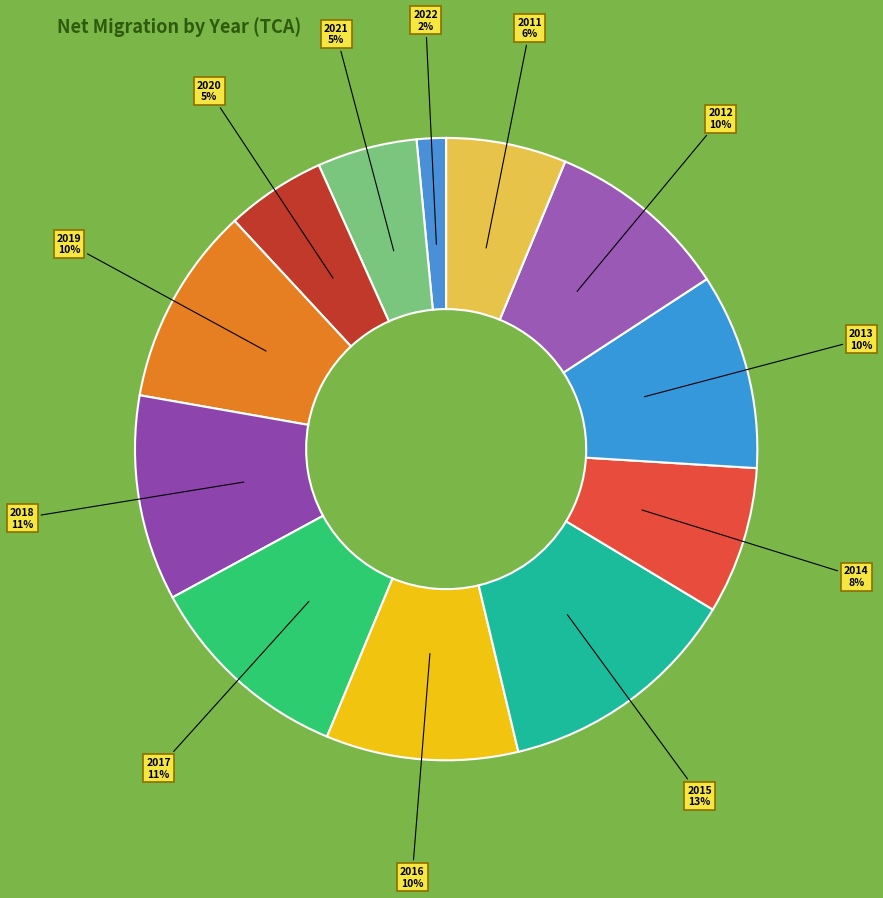

What is the smallest slice in the pie chart?

2022